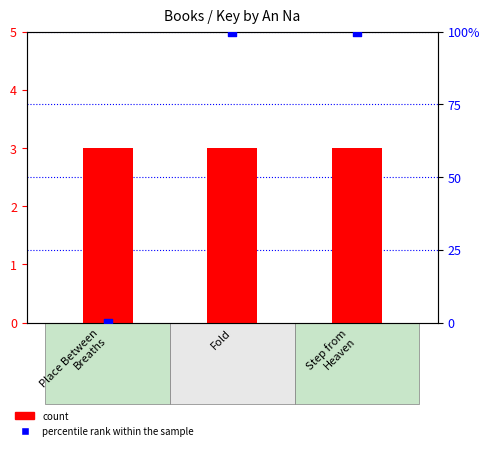

Which series has the widest spread of Y values?

percentile rank within the sample